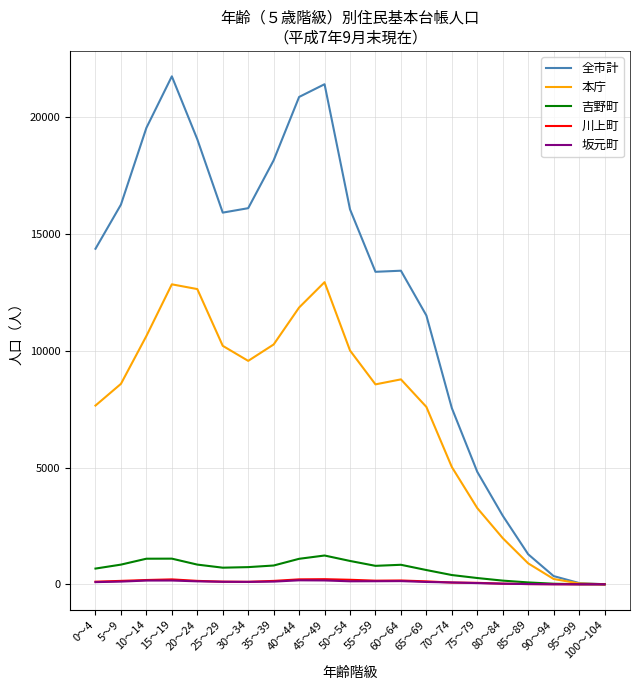

Which series has the largest range (max minus min)?

全市計